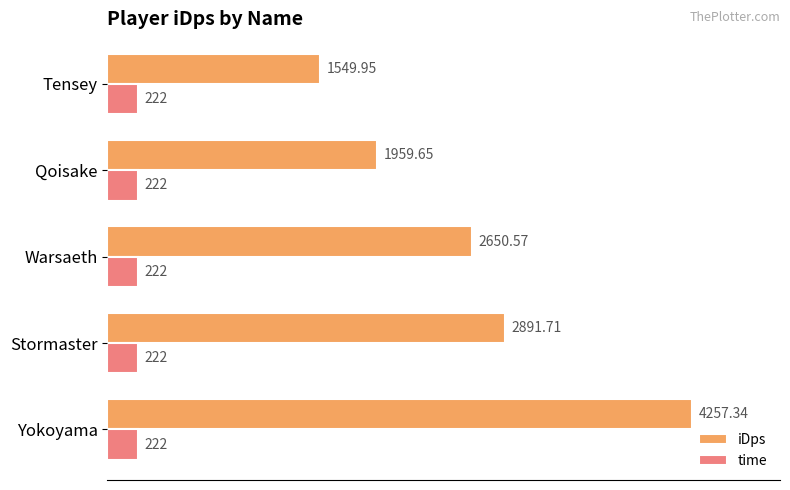

Which series has the widest spread of values?

iDps